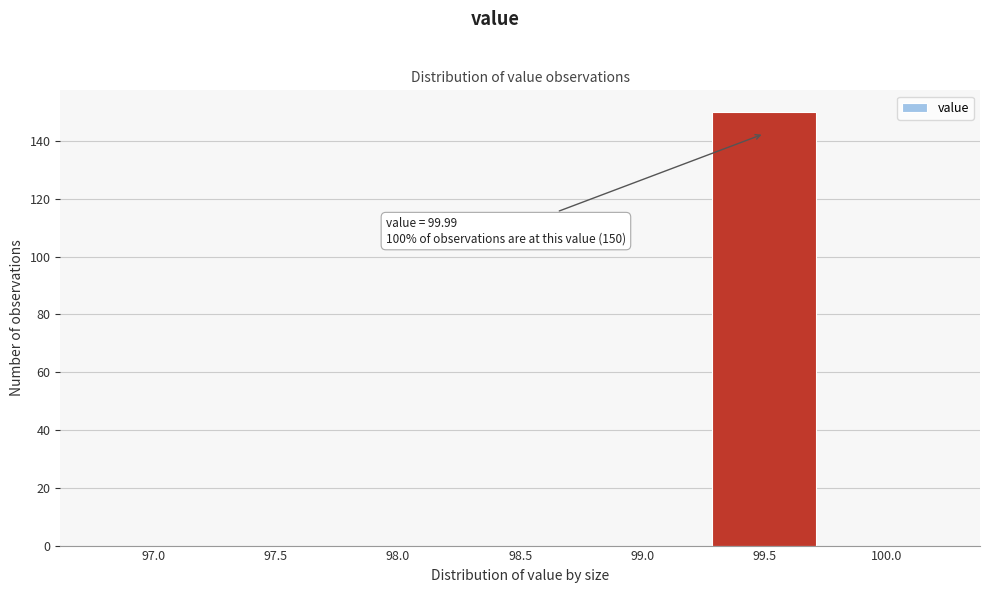

Reading left to right, transcribe all the data shown in this chart.

97.0=0	97.5=0	98.0=0	98.5=0	99.0=0	99.5=150	100.0=0